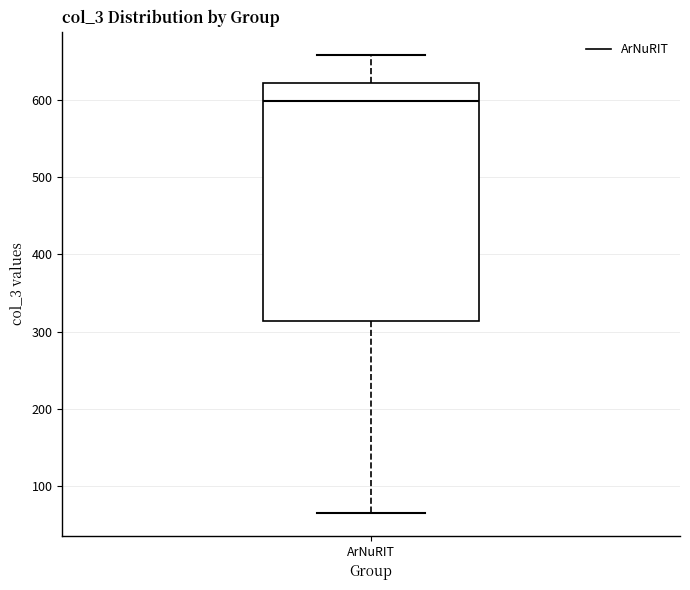

Read this box plot against the y-axis: the position of the median line, the range covered by the box, and the ends of both whiskers. The values are not printed on the chart, so give them approximately, as read against the axis.

median 600, box 310 to 620, whiskers 70 to 660